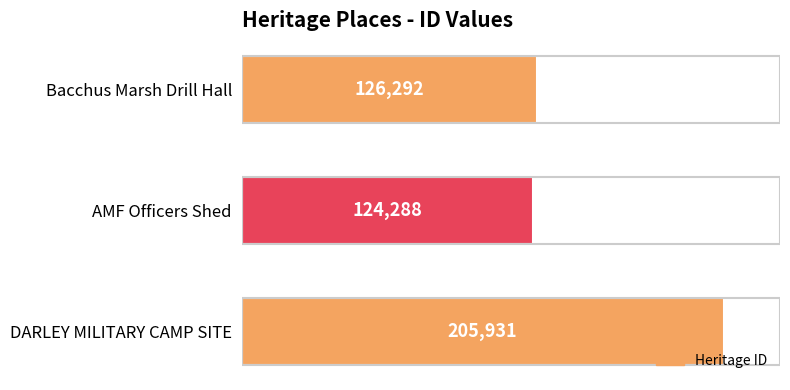

Rank the categories by value from highest to lowest.

DARLEY MILITARY CAMP SITE, Bacchus Marsh Drill Hall, AMF Officers Shed